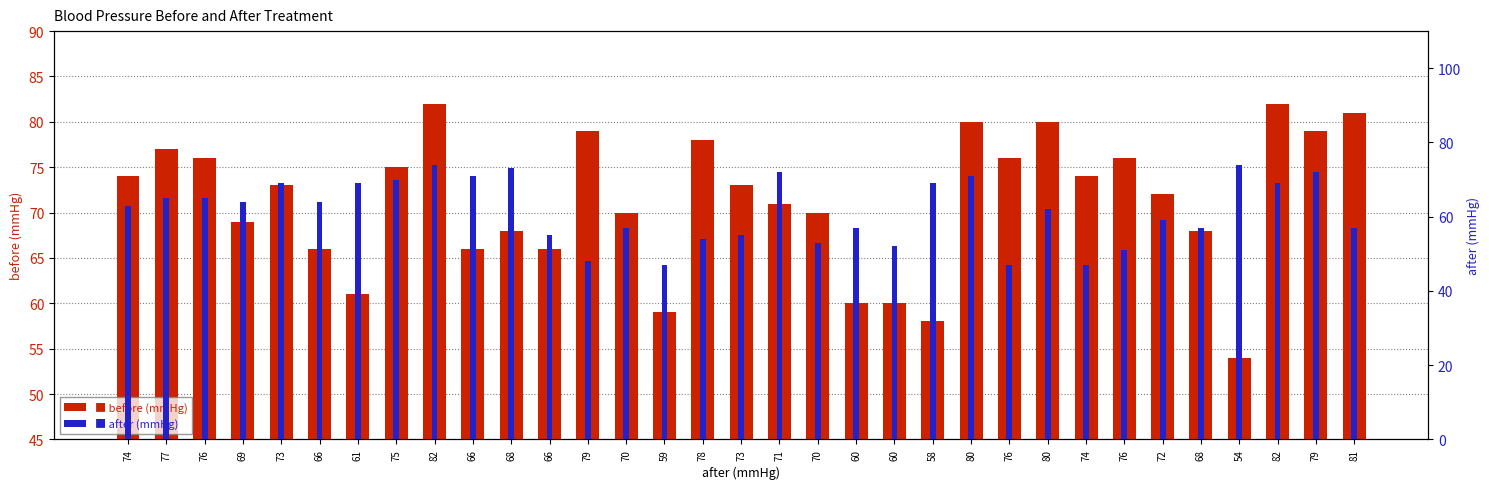

Where is before (mmHg) nearest to the value 68?

68